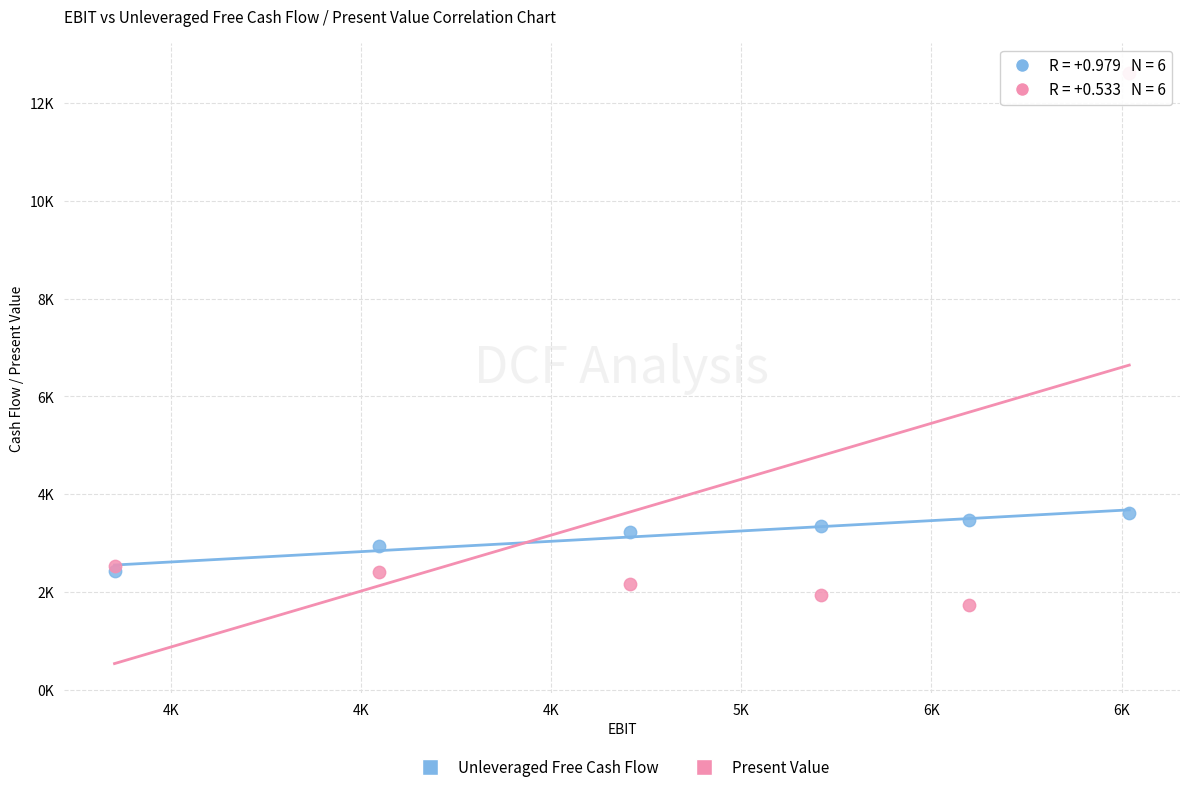

Which series contains the highest Y value?

Present Value